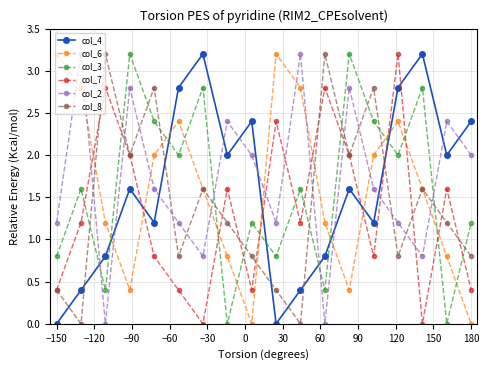

In col_4, how many points are higher than both neighbors (excluding endpoints)?

5